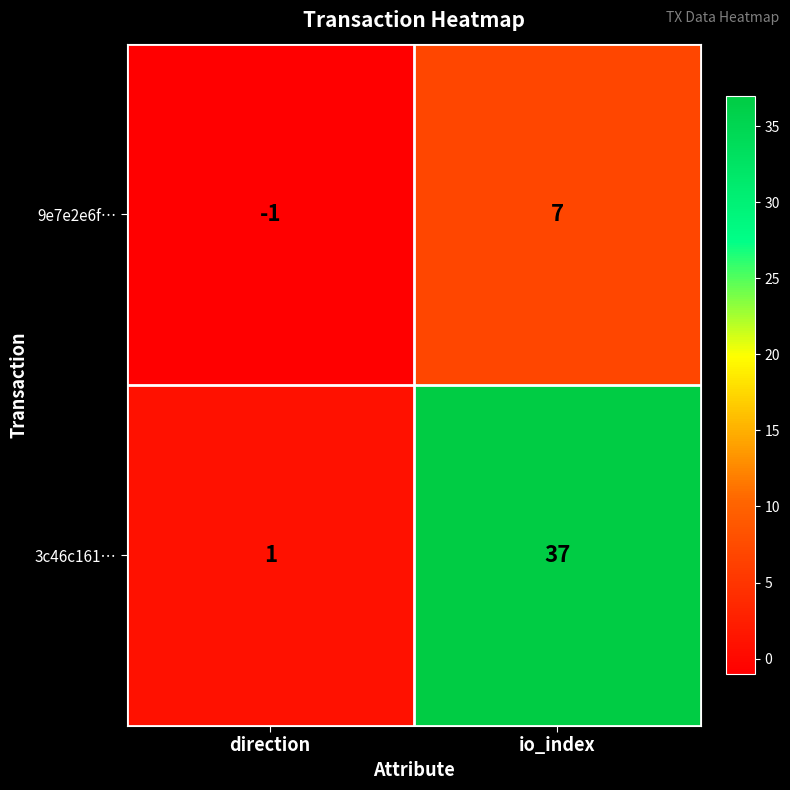

At which category is the sum across all series the highest?

io_index